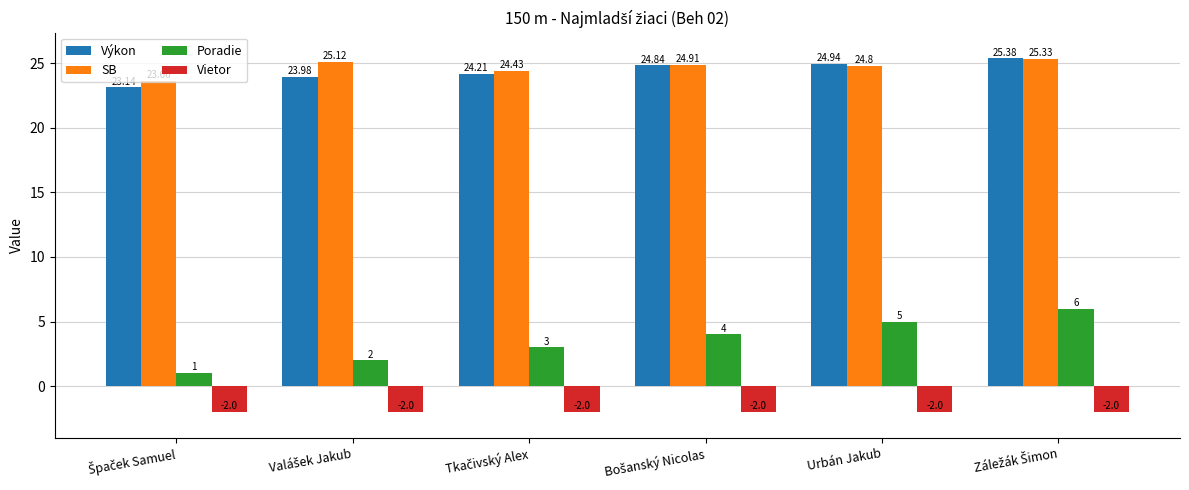

Which series has the widest spread of values?

Poradie